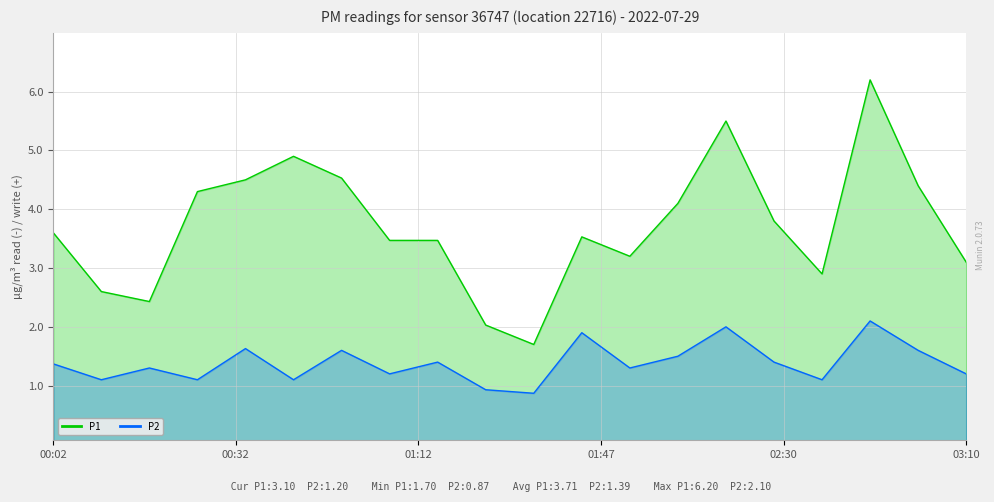

Which series has the largest range (max minus min)?

P1